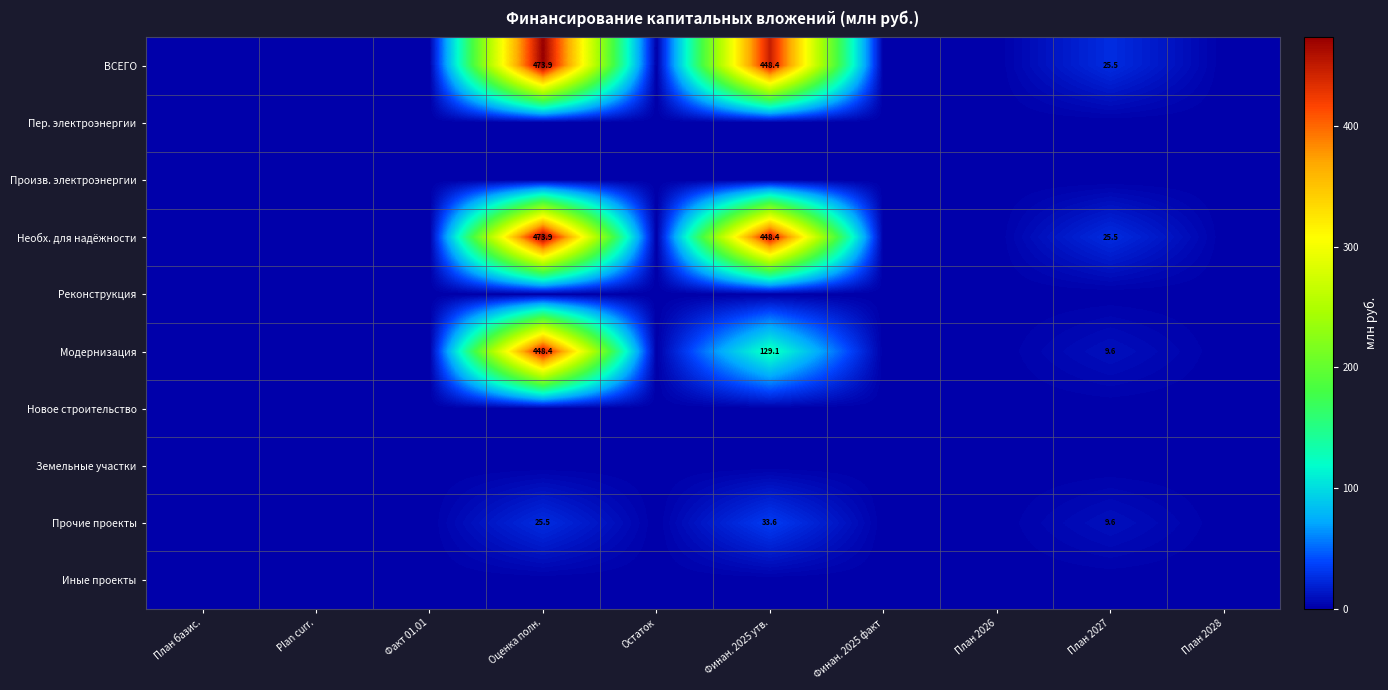

Count the number of data series in this chart.

10